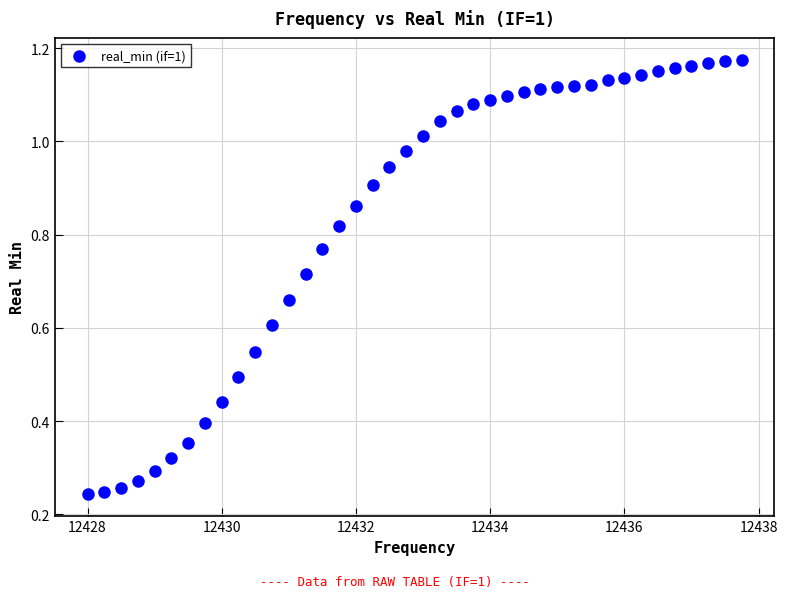

What is the range of X values (max minus min)?

9.8